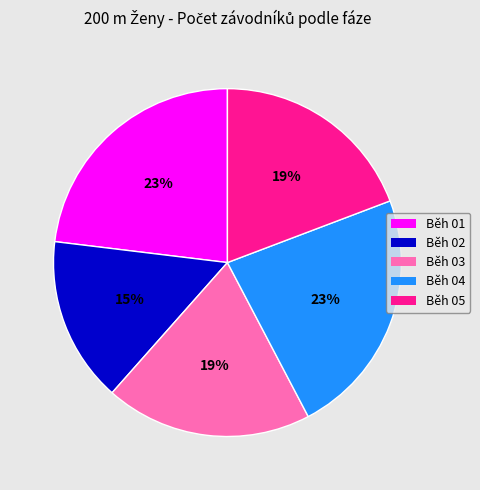

What percentage is the Běh 04 slice, to the nearest percent?

23%